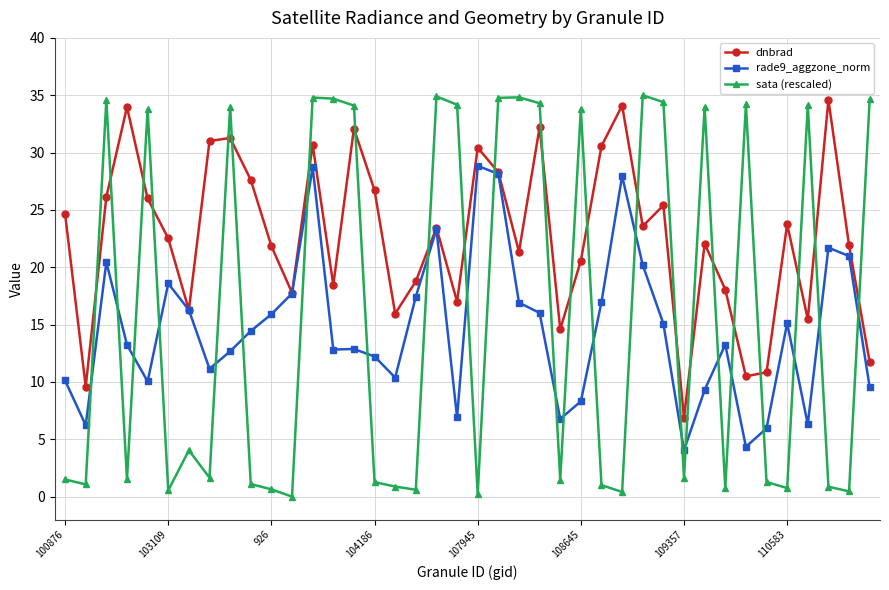

After their last crossing, which series has the higher values: sata (rescaled) or dnbrad?

sata (rescaled)